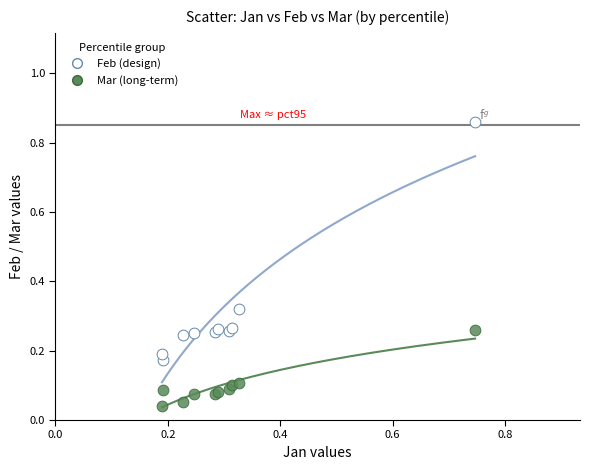

Which series reaches the maximum Y coordinate?

Feb (design)